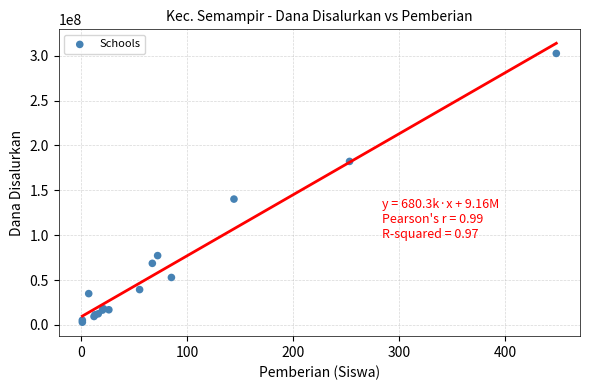

What Y value in the scatter plot is closest to 152812500?

140250000